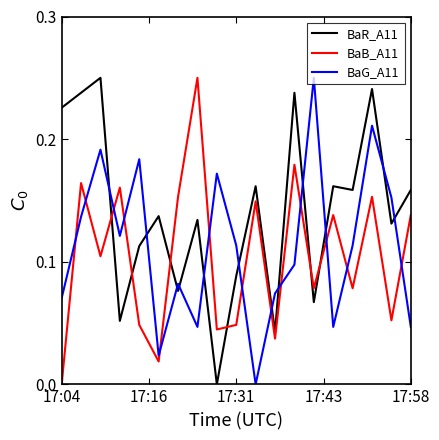

How many interior local valleys does the BaR_A11 series have?

7